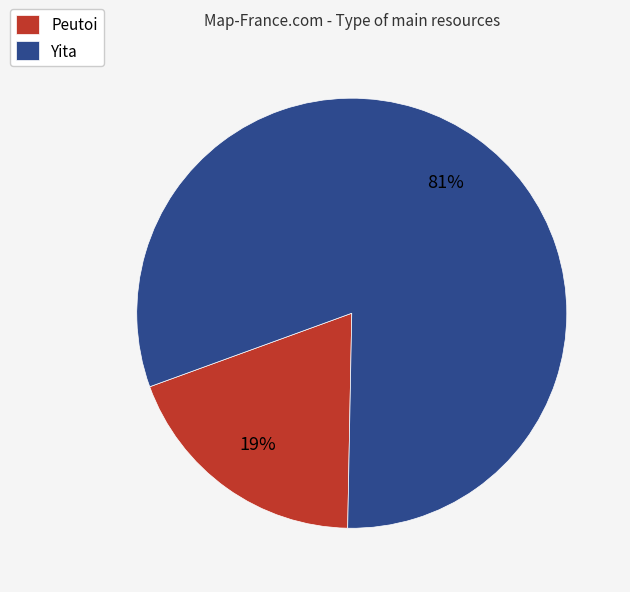

Which has a higher value, Yita or Peutoi?

Yita